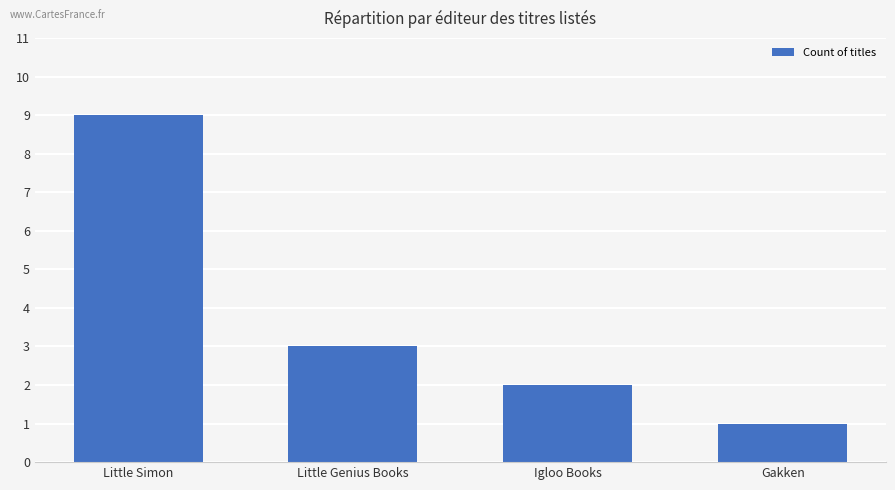

What is the maximum value shown in the chart?

9